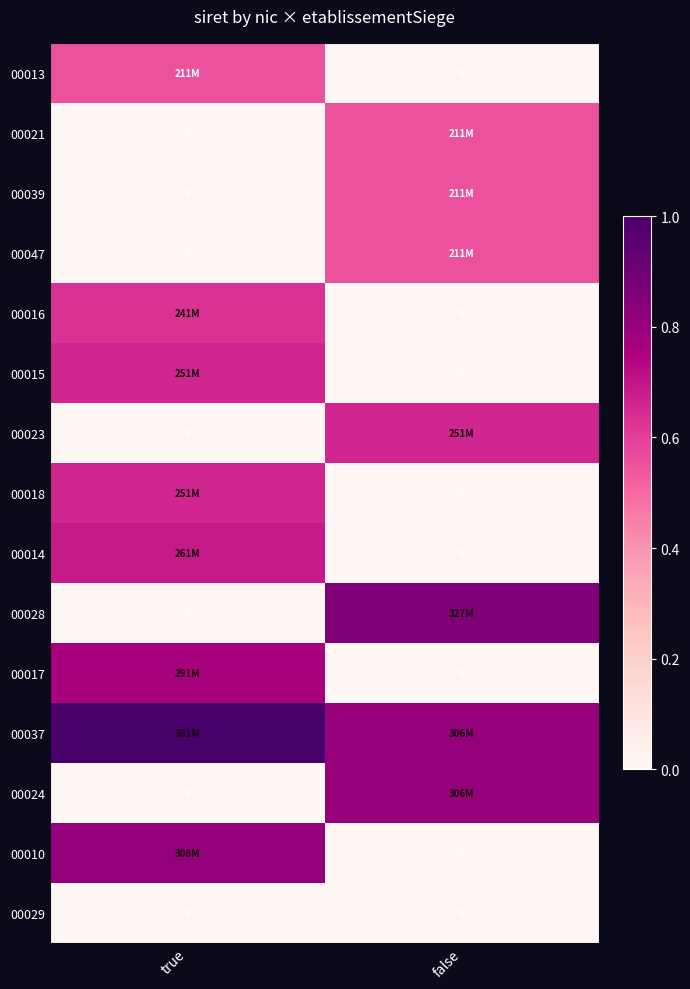

At which category is the sum across all series the highest?

true